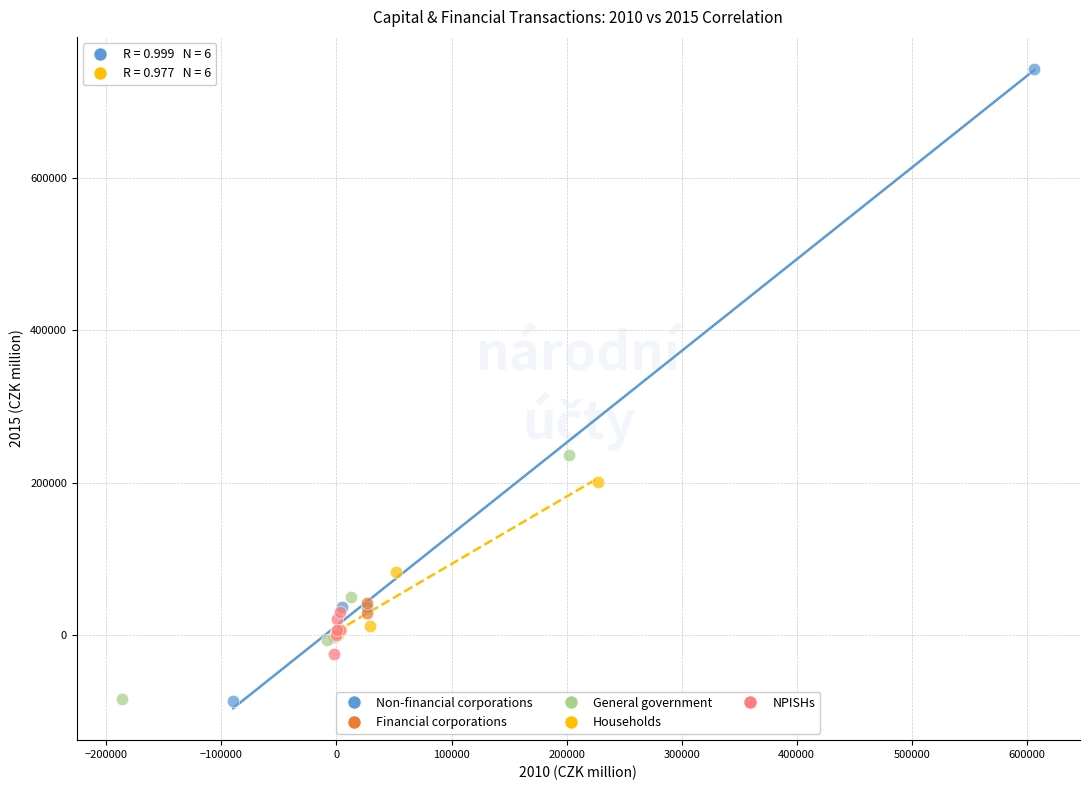

Which series reaches the maximum Y coordinate?

Non-financial corporations